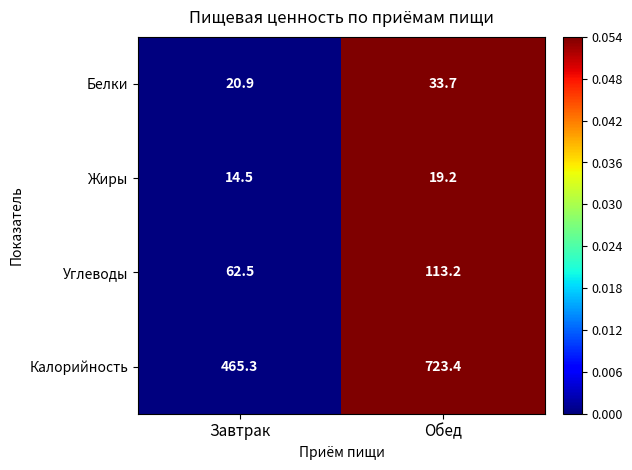

Count the number of data series in this chart.

4